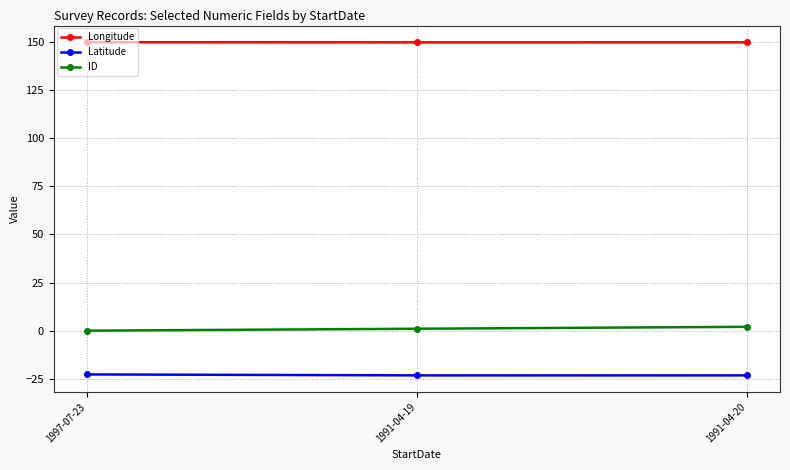

What is the label of the 3rd point from the right?

1997-07-23